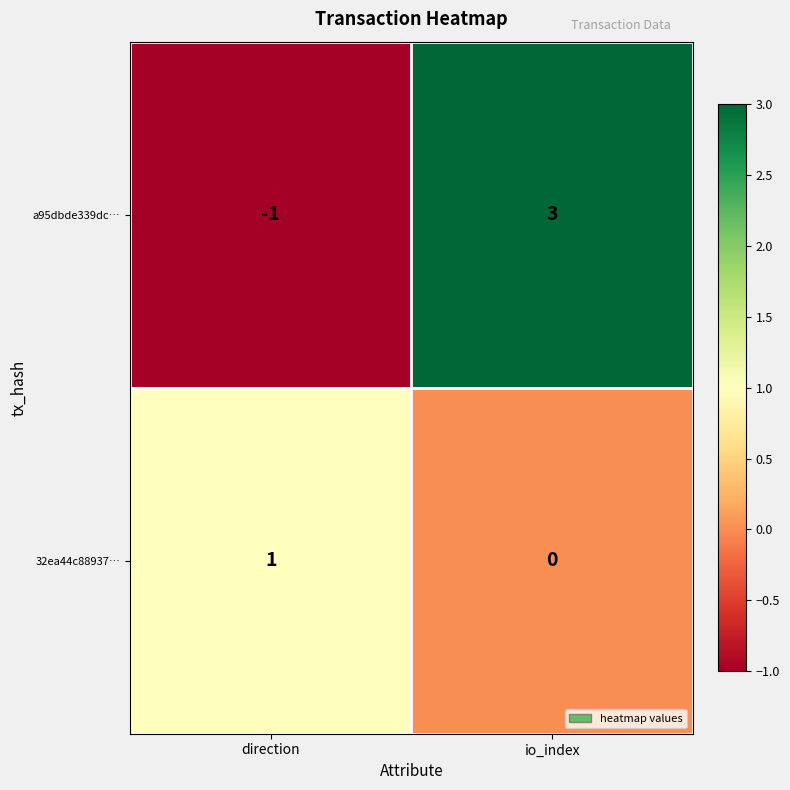

Which series has the widest spread of values?

a95dbde339dc…